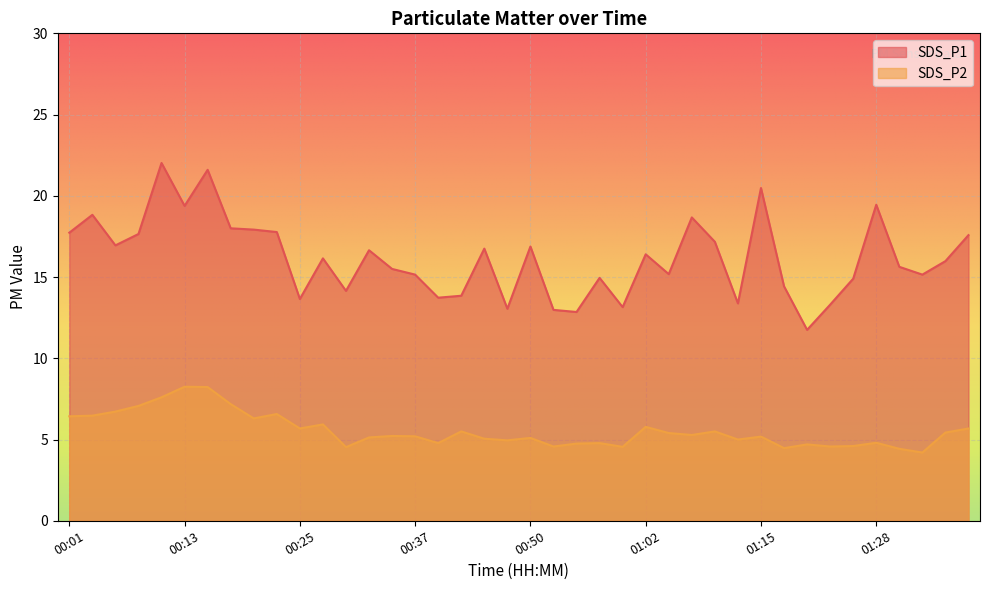

True or false: SDS_P1 and SDS_P2 intersect in this chart.

False